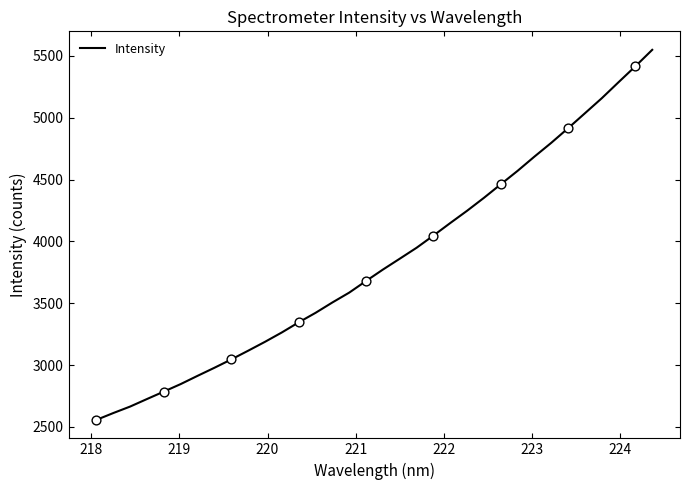

What is the greatest value displayed?

5549.5